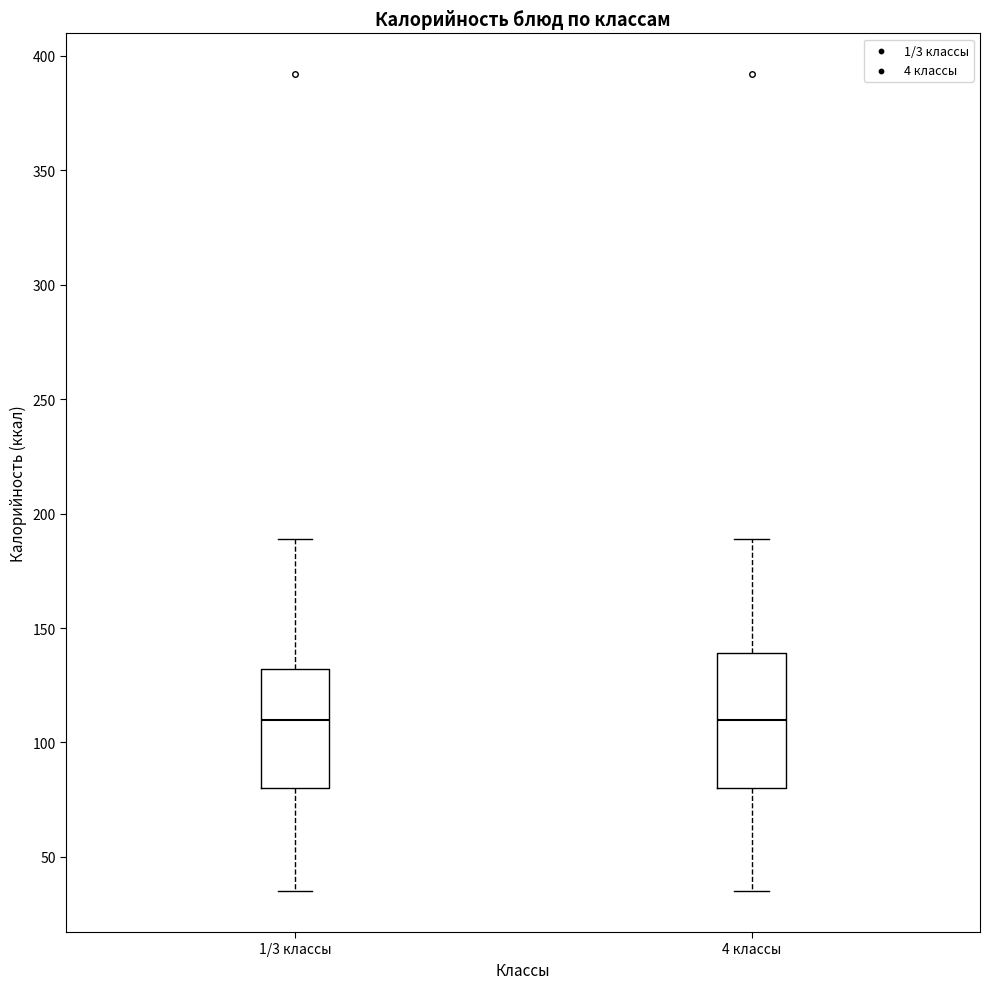

Reading left to right, read every box against the y-axis: the position of its median line, the range the box covers, and the ends of its whiskers. The values are not printed on the chart, so give them approximately, as read against the axis.

1/3 классы: median 110, box 80 to 130, whiskers 35 to 190
4 классы: median 110, box 80 to 140, whiskers 35 to 190